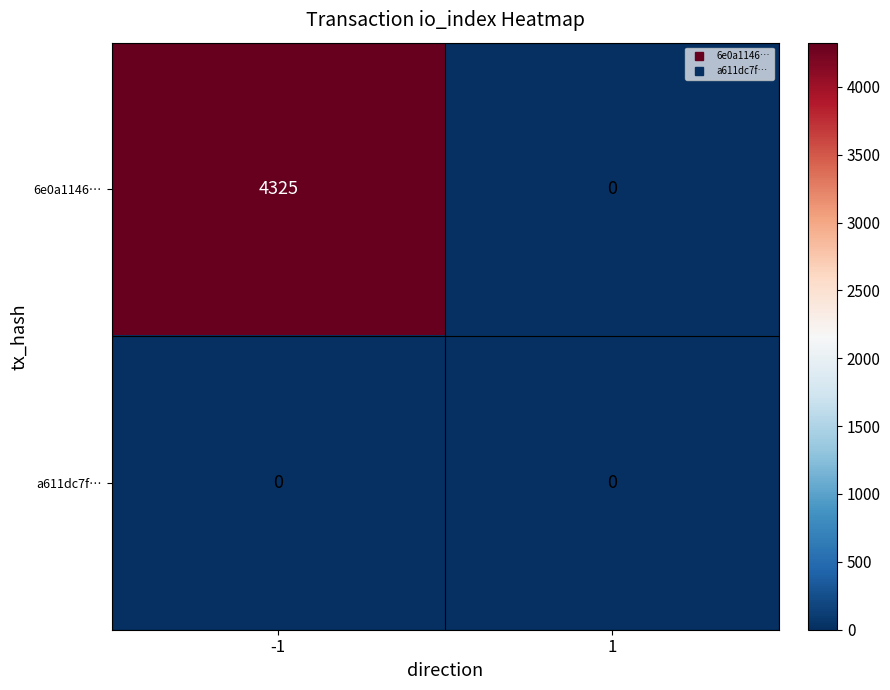

At which category is the sum across all series the highest?

-1